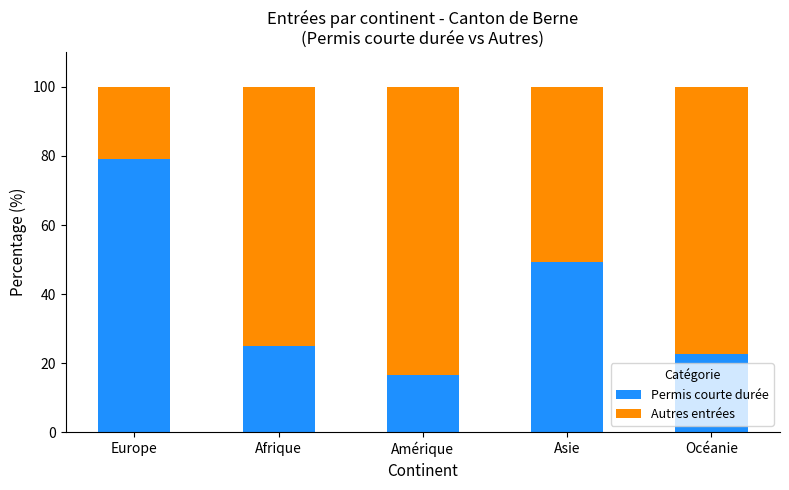

What is the difference between the Permis courte durée values at Asie and Europe?

29.9